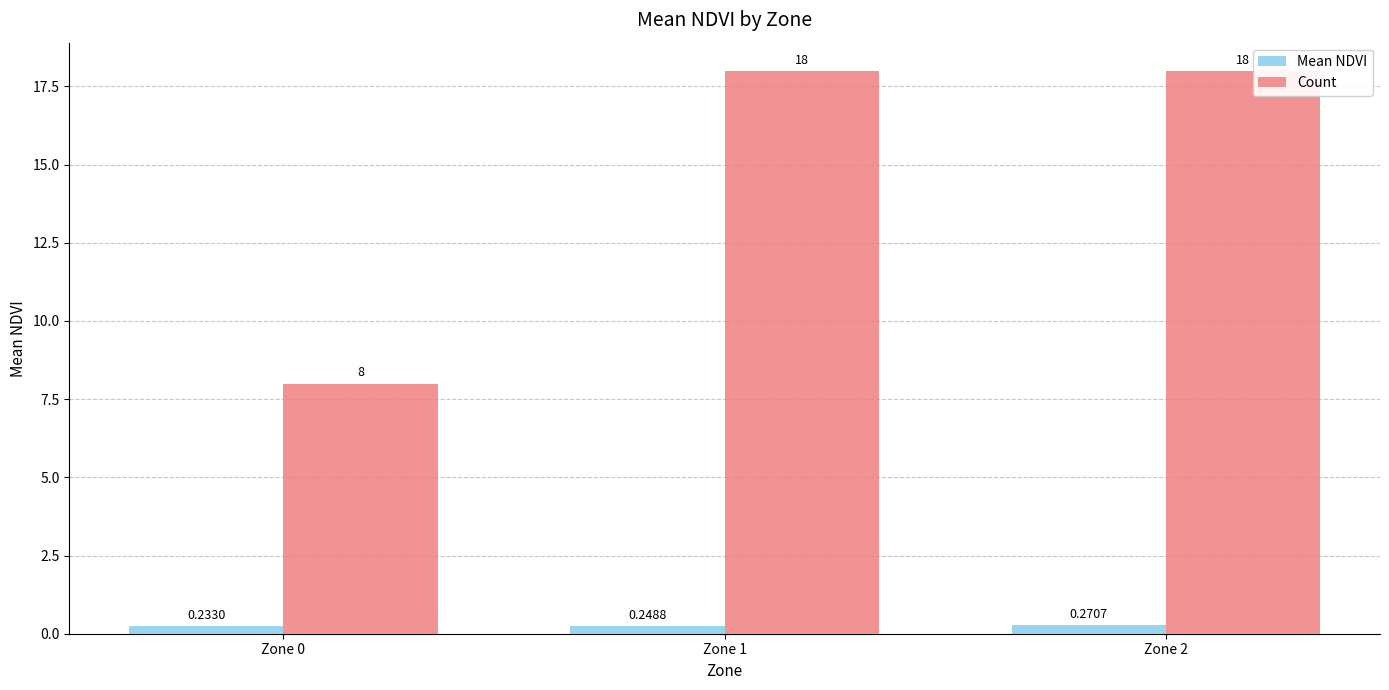

List the series in order of their overall mean, highest first.

Count, Mean NDVI